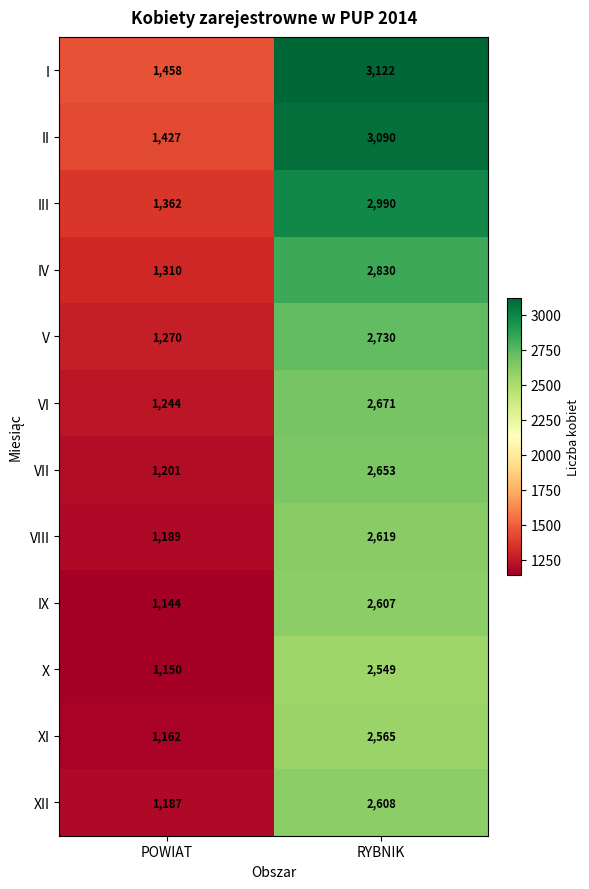

What is the average value of the XI series?

1864